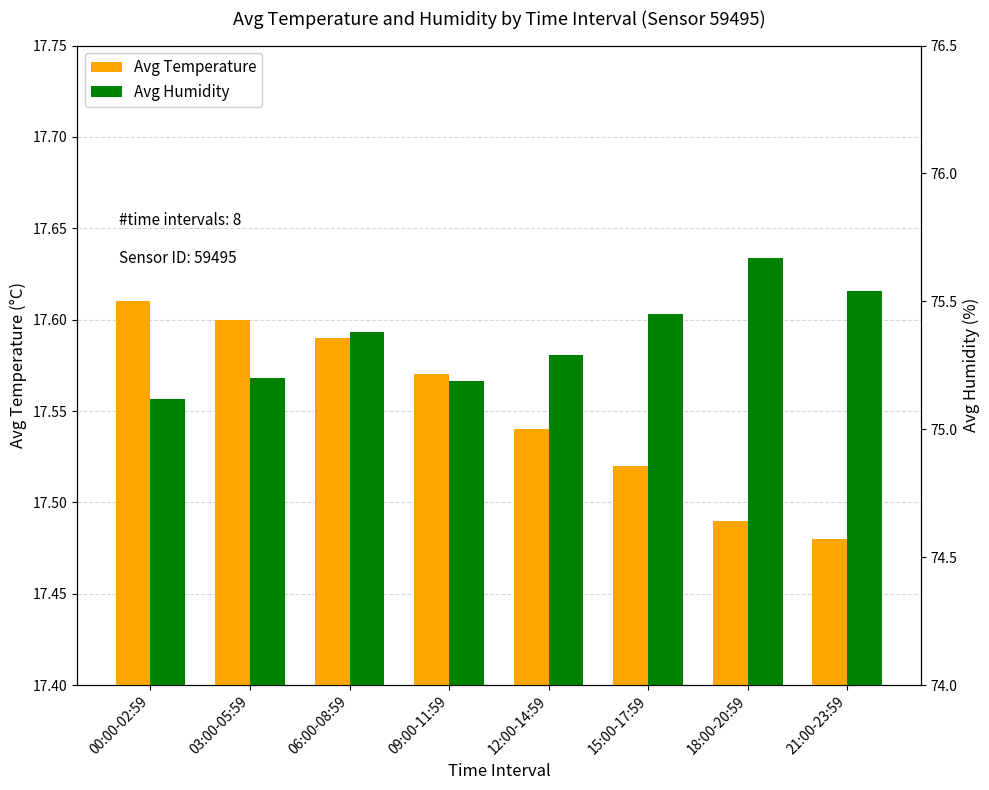

What is the label of the 6th bar from the left?

15:00-17:59